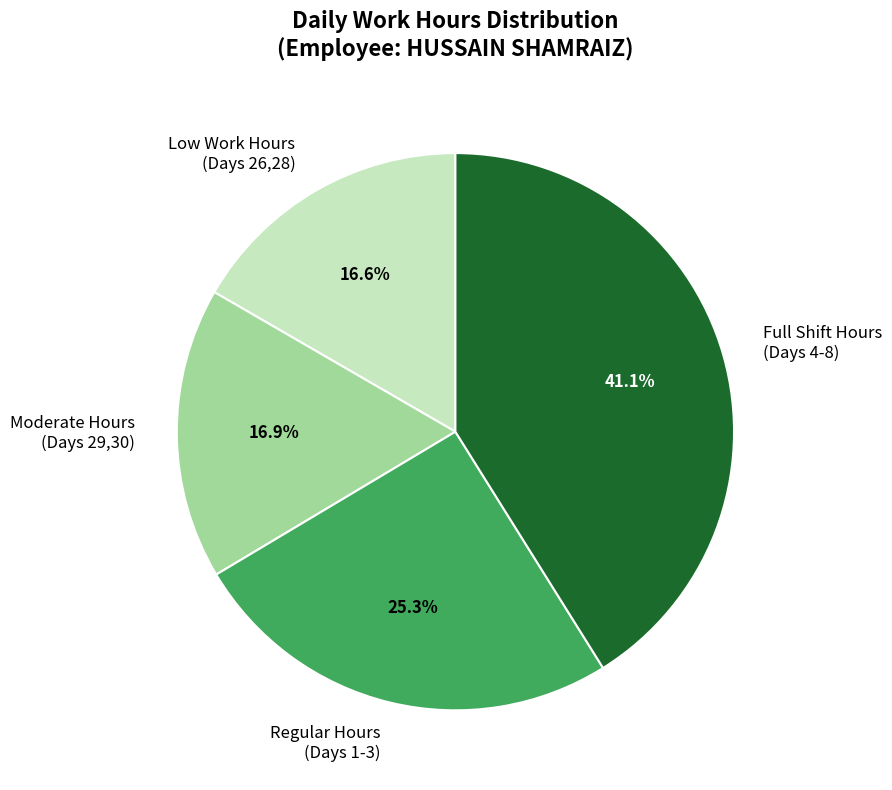

Which category has the biggest portion of the pie?

Full Shift Hours (Days 4-8)